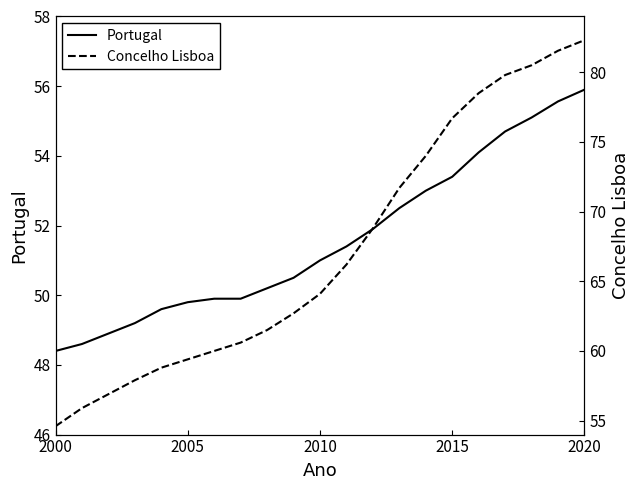

What is the lowest value of the Portugal series?

48.4